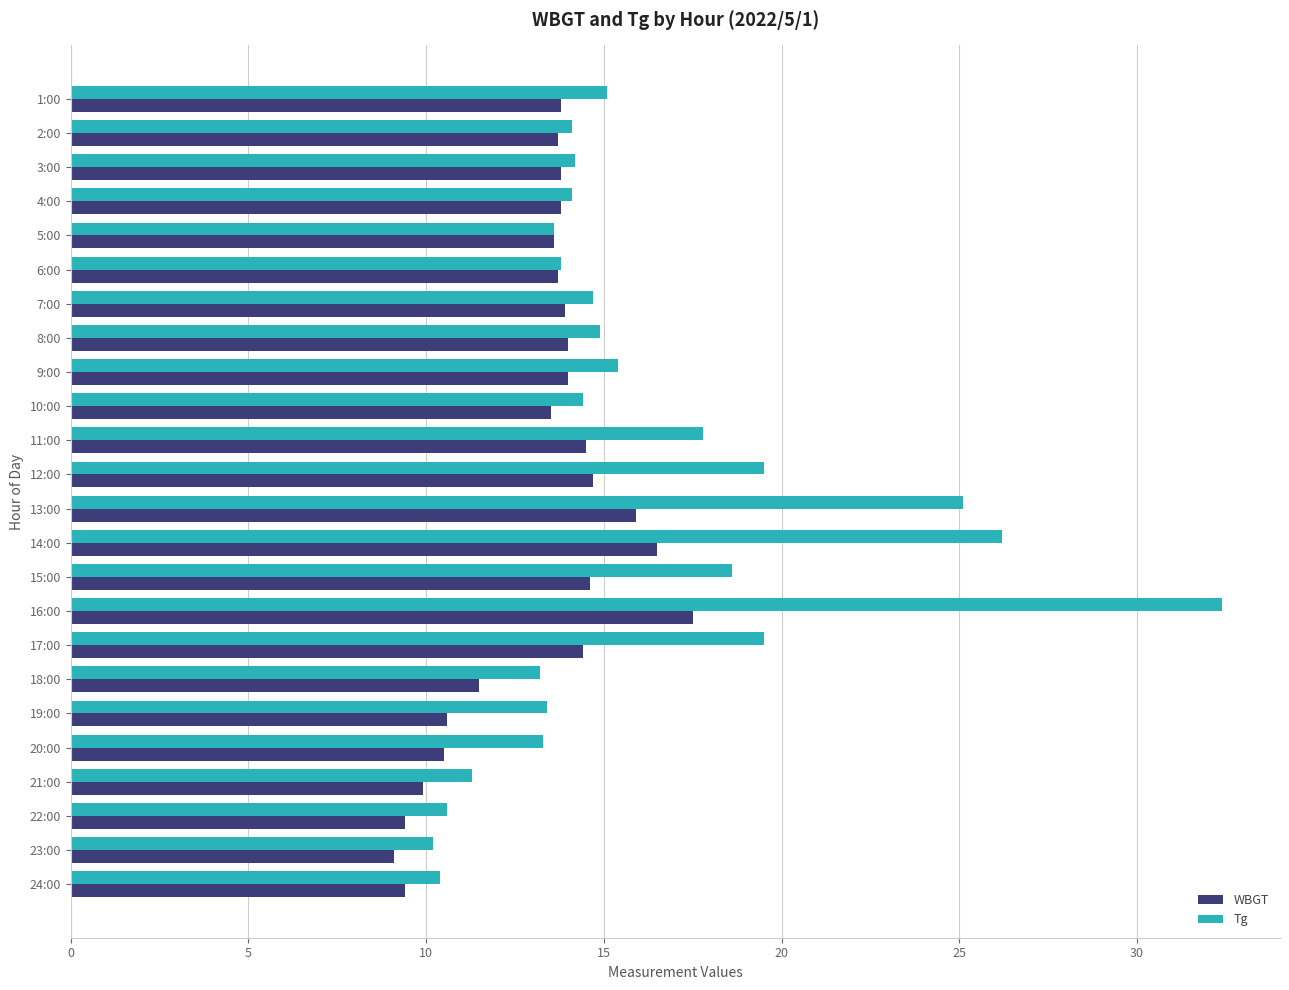

Between 14:00 and 19:00, which series saw the biggest shift?

Tg